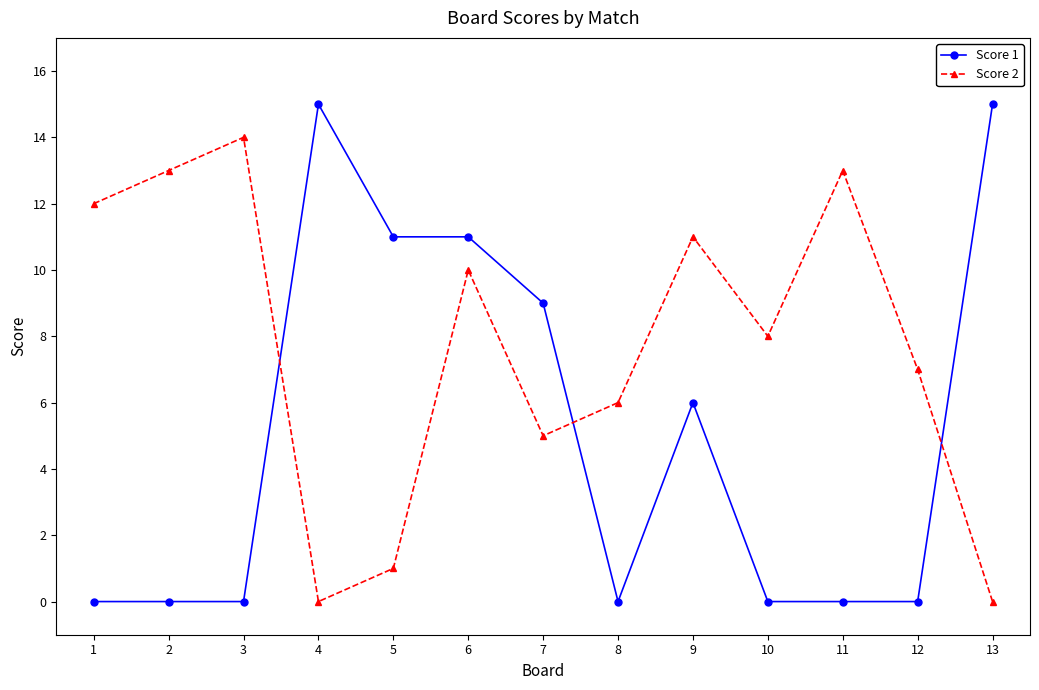

What is the average value of the Score 1 series?

5